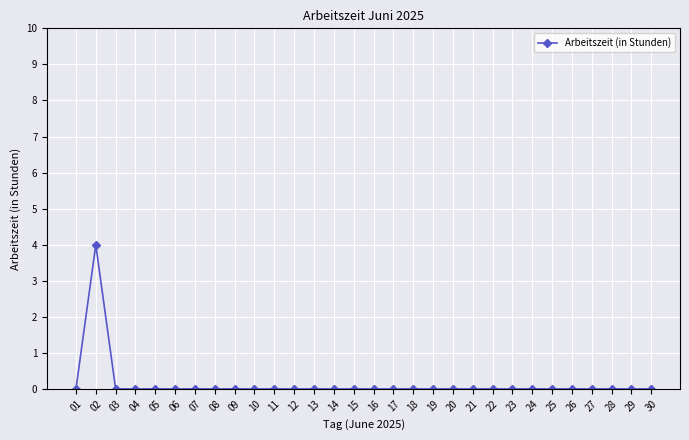

How many lines are shown in the chart?

1